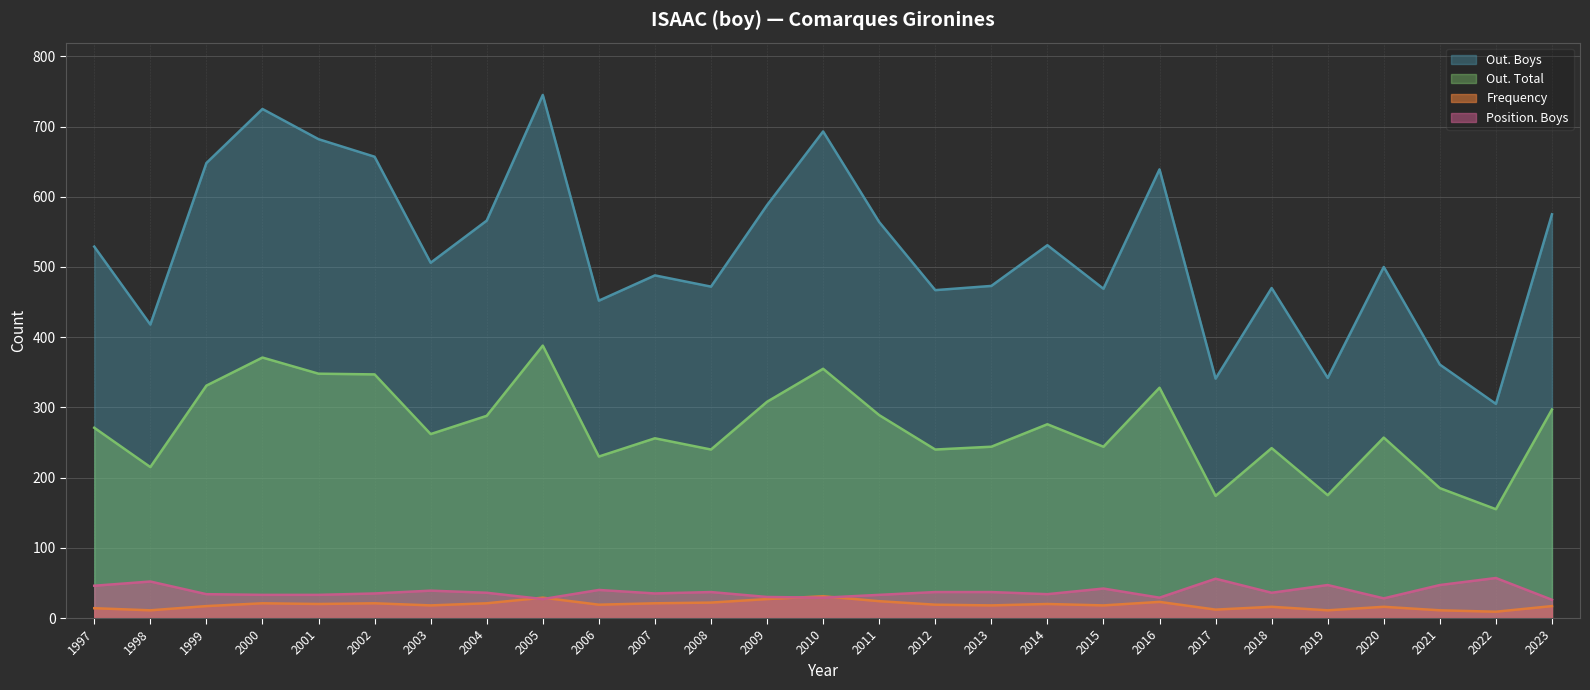

What value does the Out. Total series have at 2014, to the nearest 10?

280